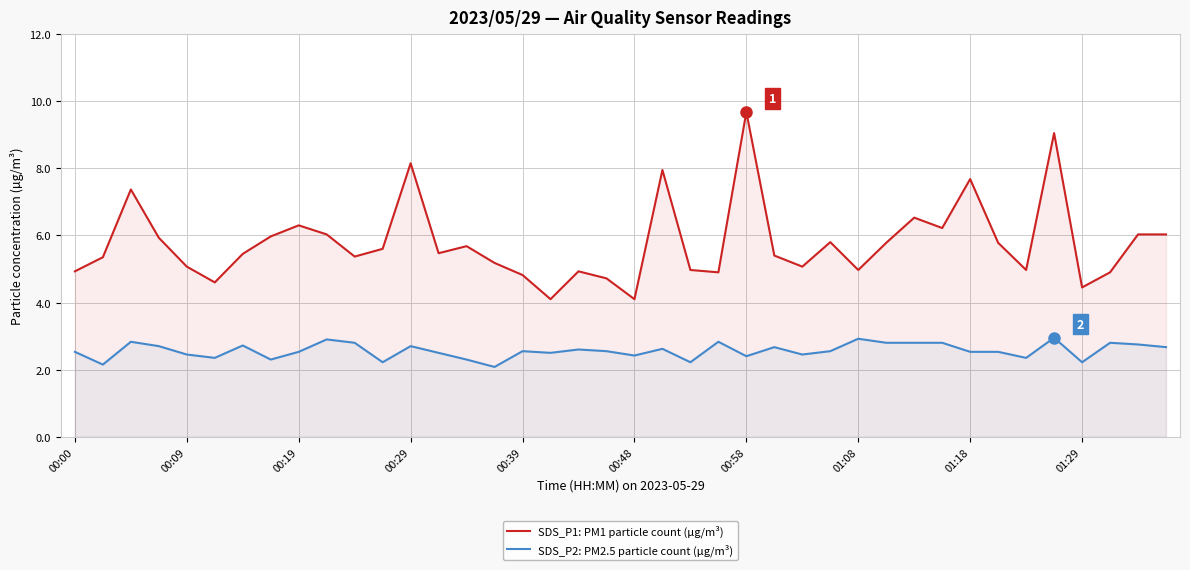

True or false: SDS_P1: PM1 particle count (µg/m³) and SDS_P2: PM2.5 particle count (µg/m³) intersect in this chart.

False